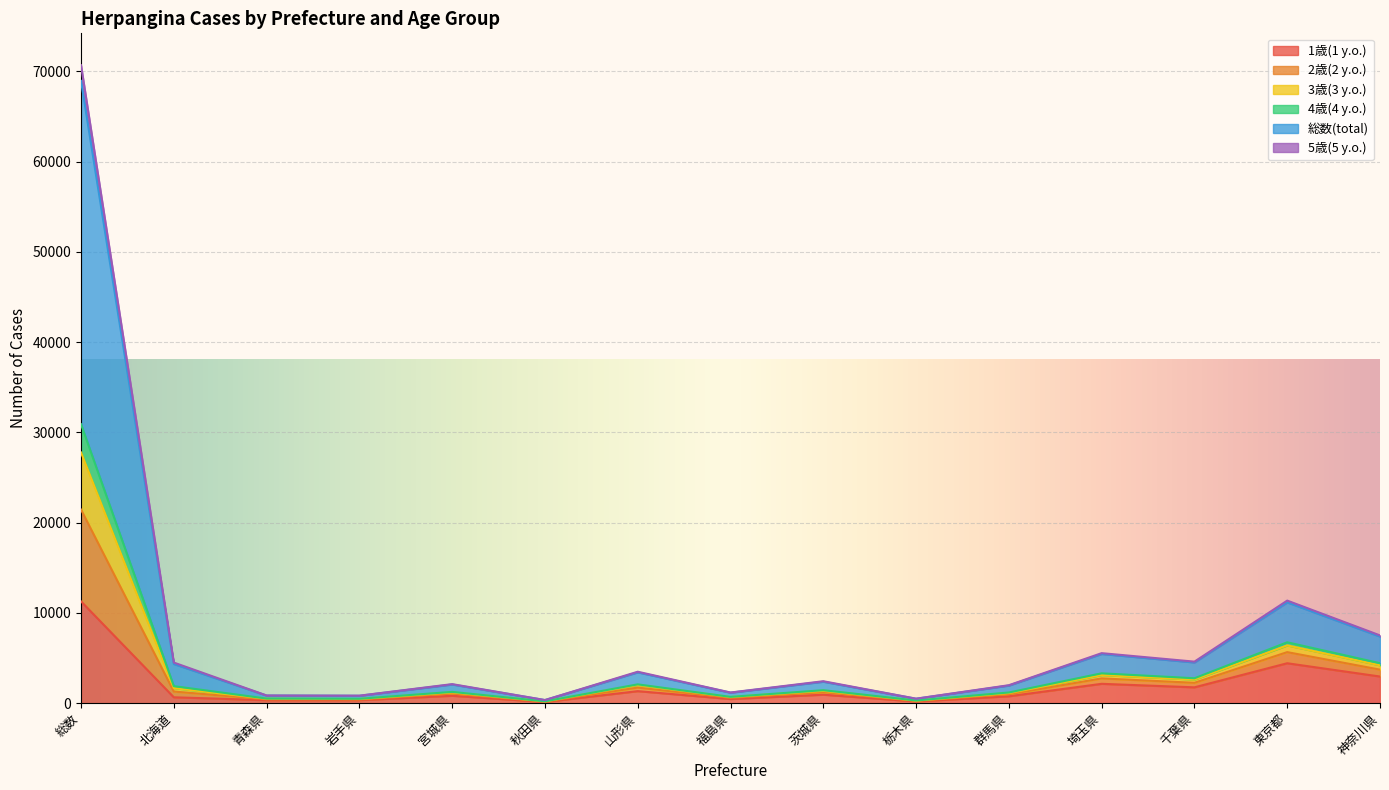

What is the label of the 15th point from the right?

総数